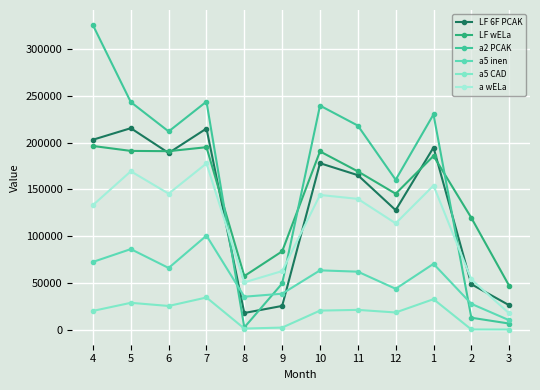

True or false: a5 inen and a5 CAD cross at least once.

False